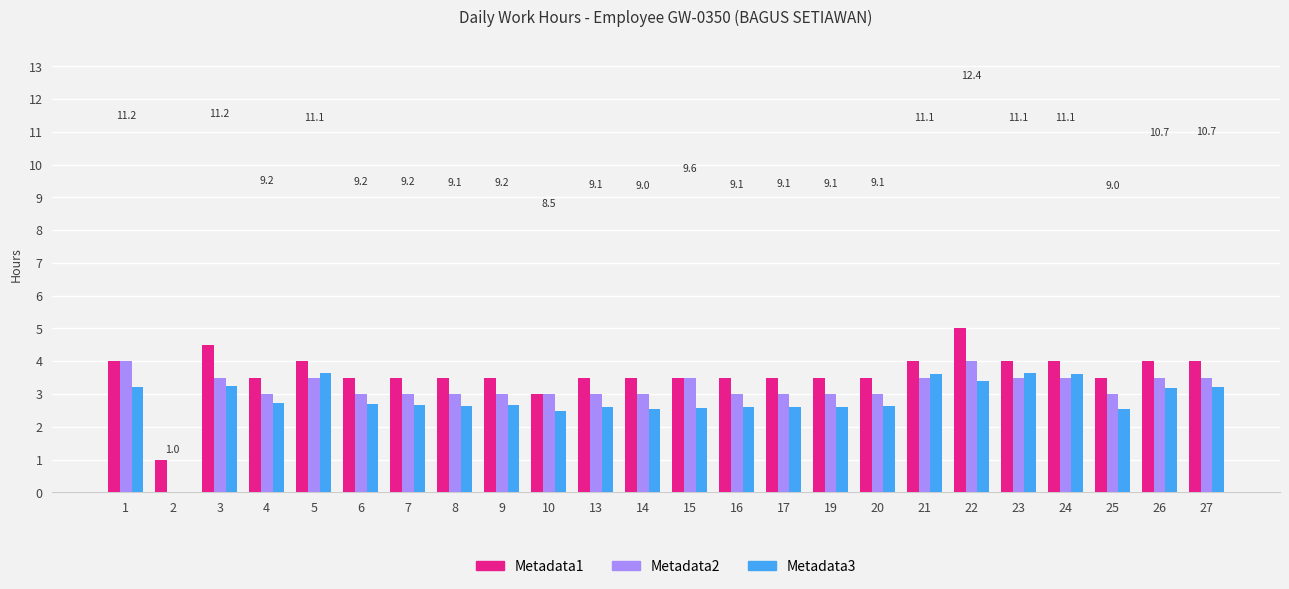

What is the sum of all Metadata1 values?

87.0